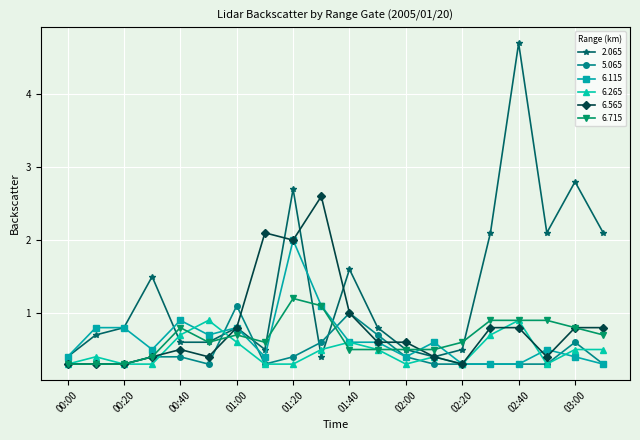

Which series ends up on top after the final intersection of 5.065 and 2.065?

2.065